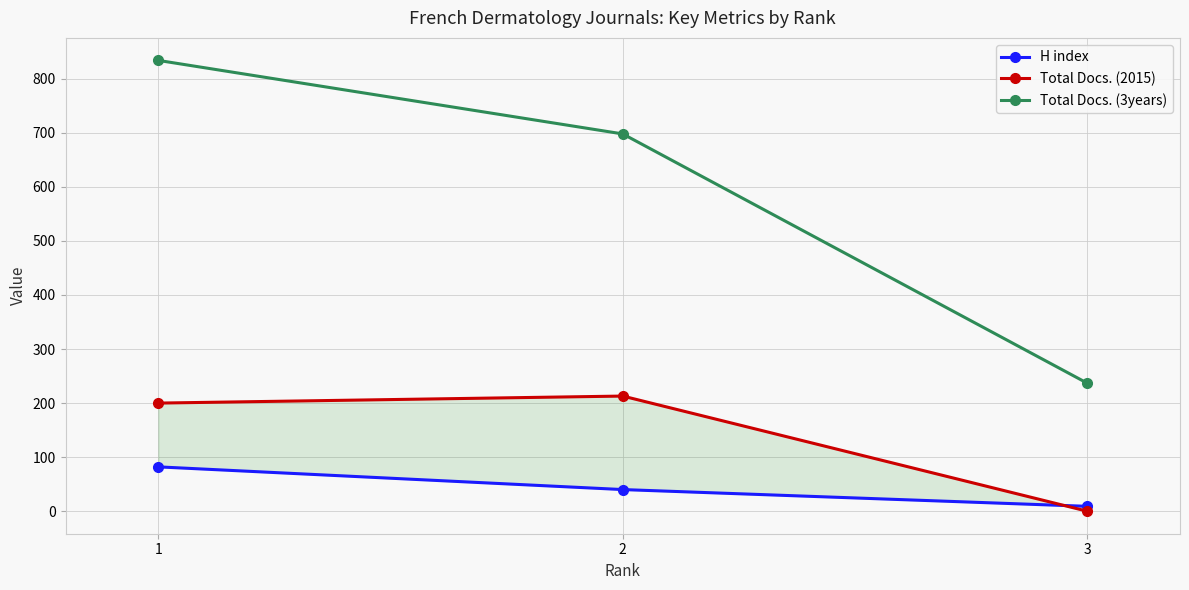

Reading right to left, list all the values displayed in this chart.

H index: 3=9	2=40	1=82
Total Docs. (2015): 3=0	2=213	1=200
Total Docs. (3years): 3=237	2=698	1=834